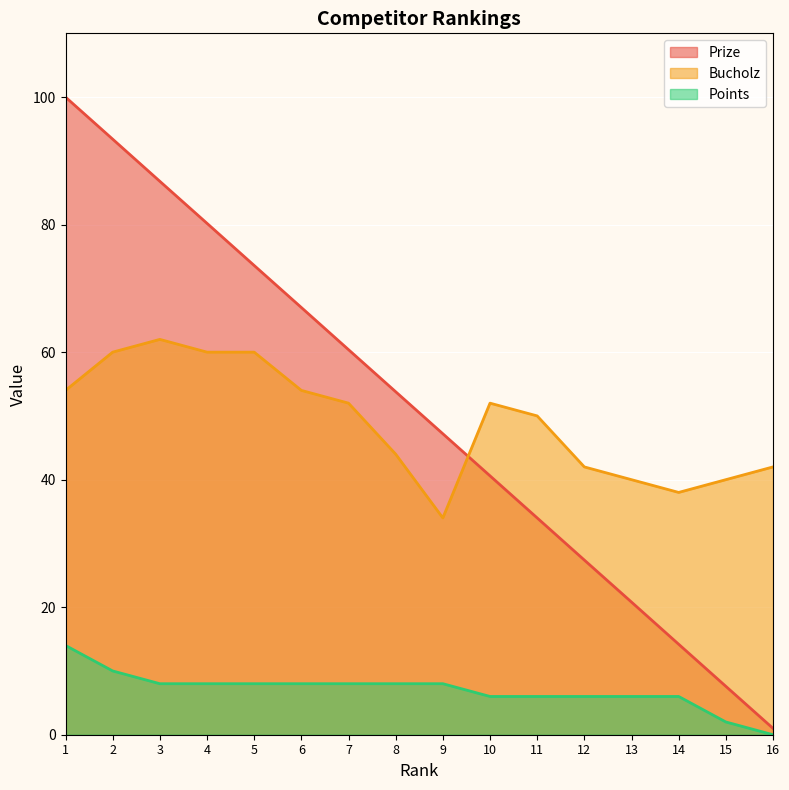

Read the Bucholz value at 13.

40.0